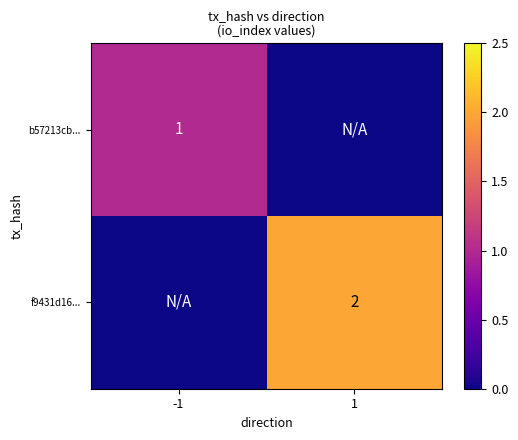

At which category is the sum across all series the highest?

1